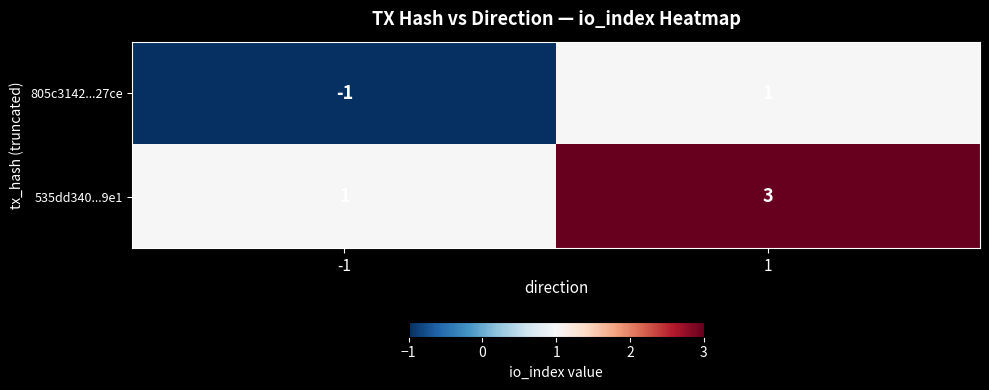

Rank the series by their maximum value, from lowest to highest.

805c3142...27ce, 535dd340...9e1